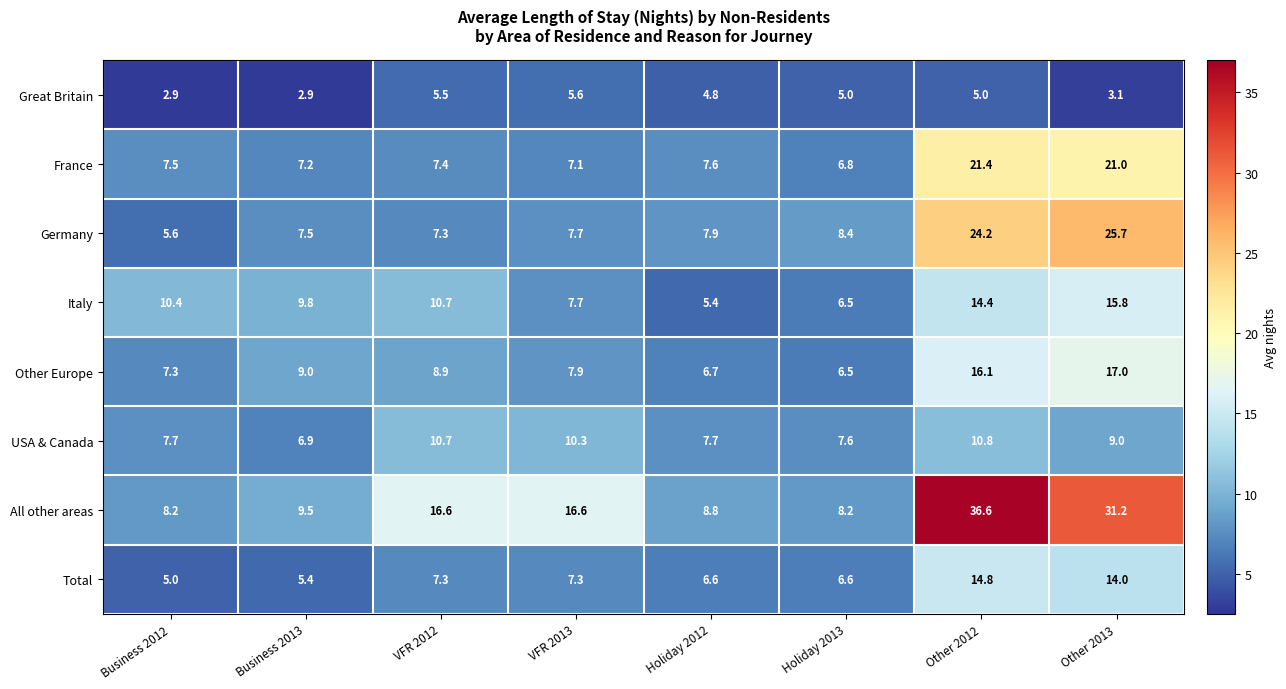

True or false: France has a value of 7.1 at VFR 2013.

True